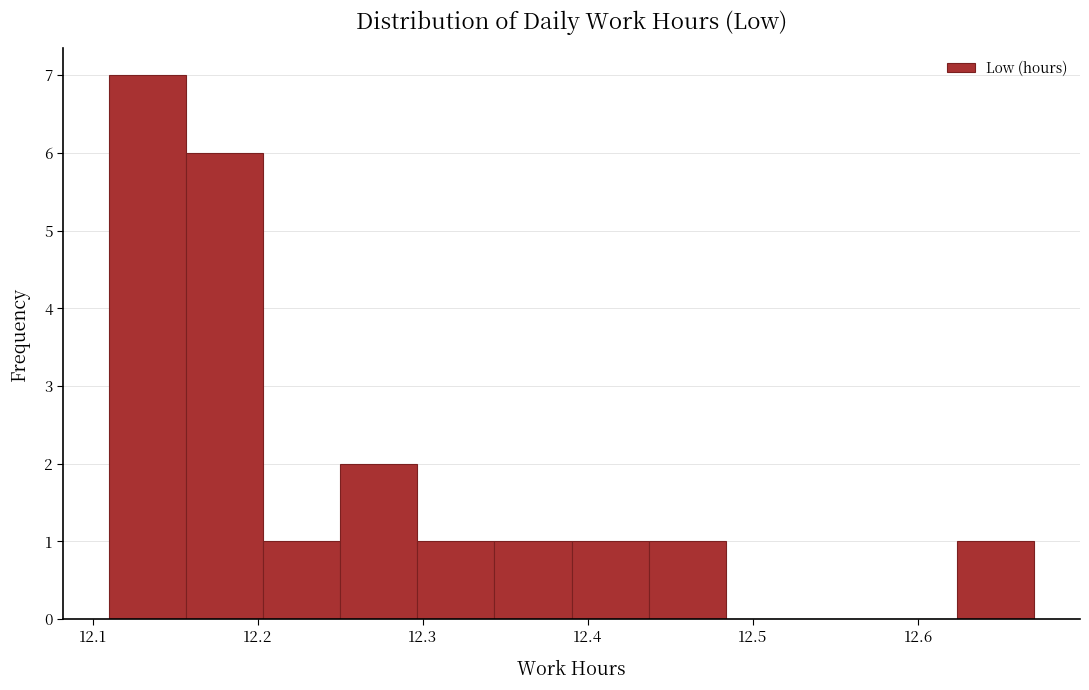

Reading left to right, transcribe this chart: for each bar, give the range it covers on the x-axis and its height. Neither the bar edges nor the heights are printed on the chart, so give them approximately, as read against the axes.

12.11 to 12.16: 7
12.16 to 12.20: 6
12.20 to 12.25: 1
12.25 to 12.30: 2
12.30 to 12.34: 1
12.34 to 12.39: 1
12.39 to 12.44: 1
12.44 to 12.48: 1
12.48 to 12.53: 0
12.53 to 12.58: 0
12.58 to 12.62: 0
12.62 to 12.67: 1